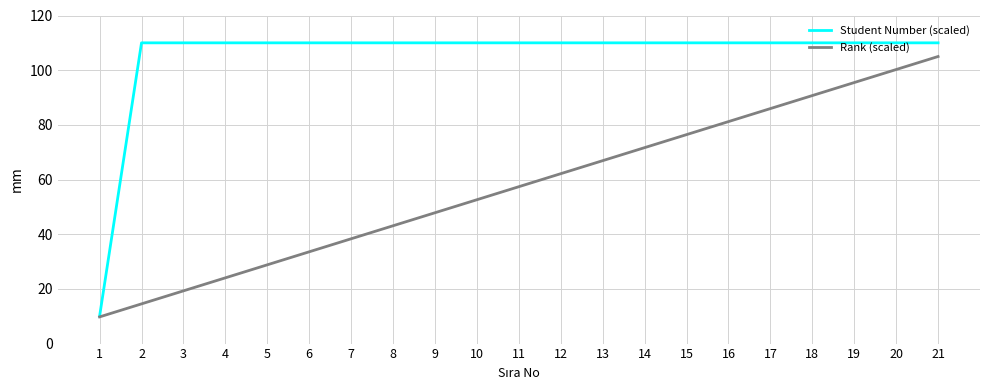

Reading left to right, what are all the values shown in this chart?

Student Number (scaled): 10.0	110.0	110.0	110.0	110.0	110.0	110.0	110.0	110.0	110.0	110.0	110.0	110.0	110.0	110.0	110.0	110.0	110.0	110.0	110.0	110.0
Rank (scaled): 9.8	14.5	19.3	24.0	28.8	33.6	38.3	43.1	47.9	52.6	57.4	62.1	66.9	71.7	76.4	81.2	86.0	90.7	95.5	100.2	105.0